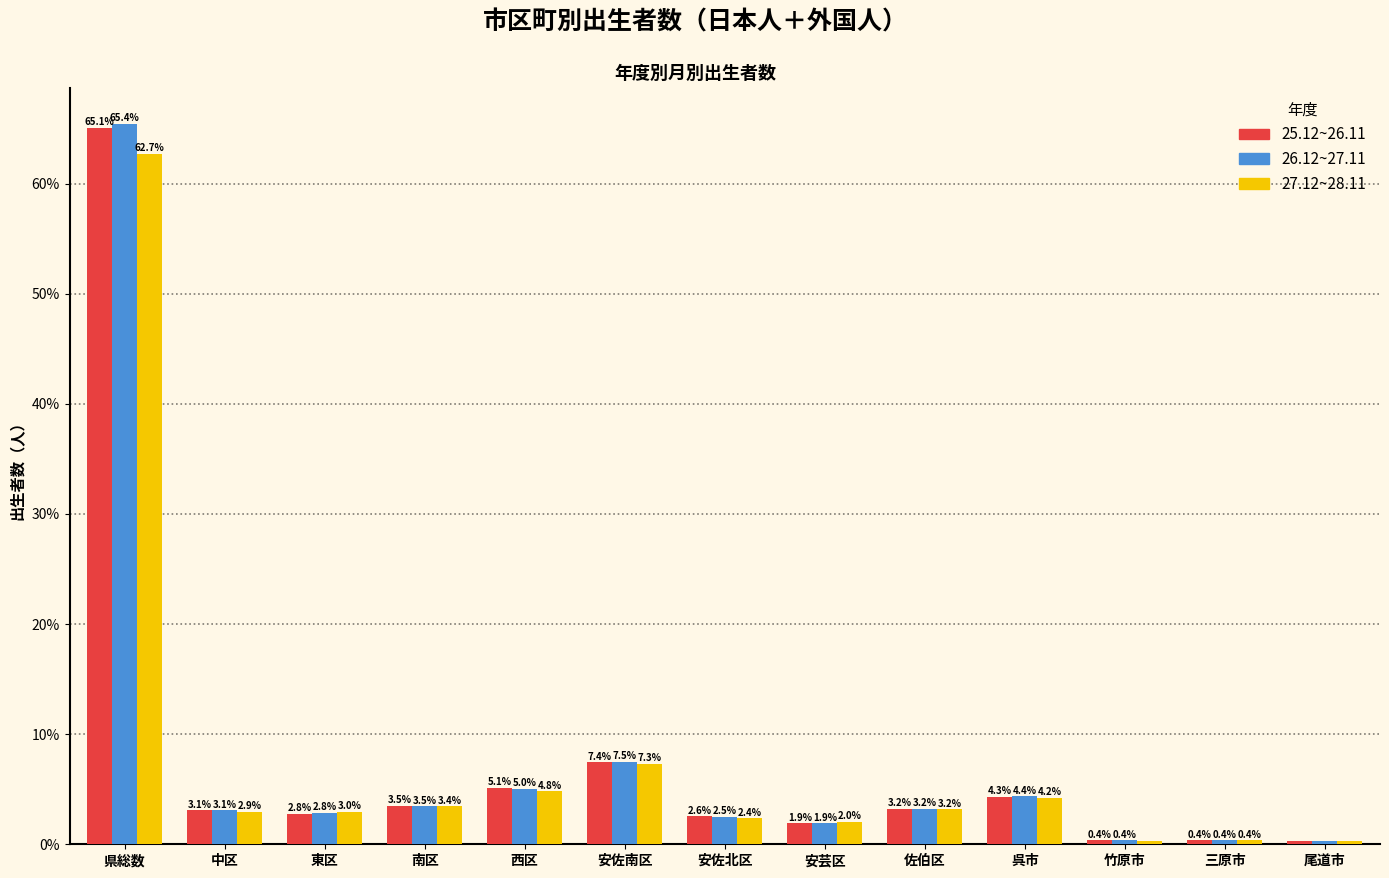

At which label does 27.12~28.11 reach its peak?

県総数